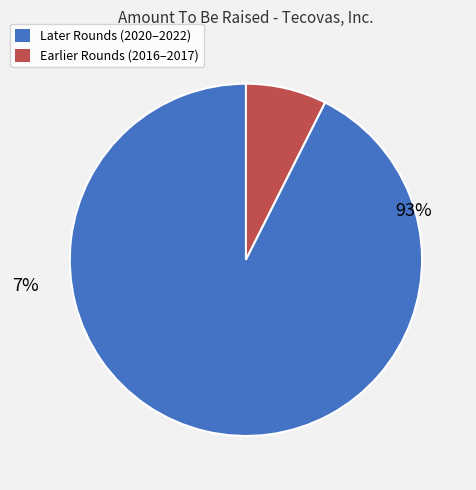

Is 0001686840-20-000001 the majority of the pie?

No